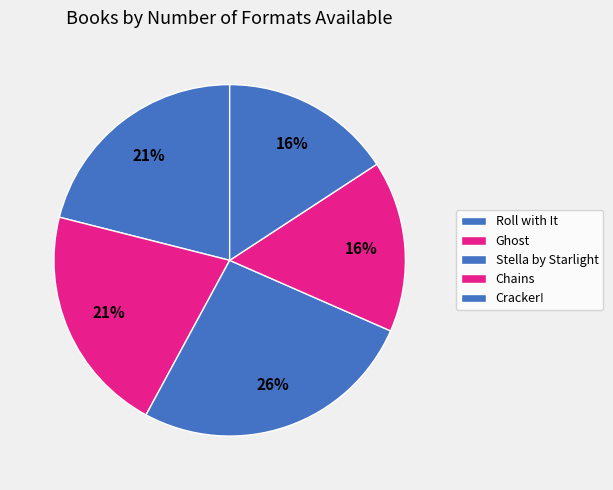

Does Chains represent more than half of the total?

No